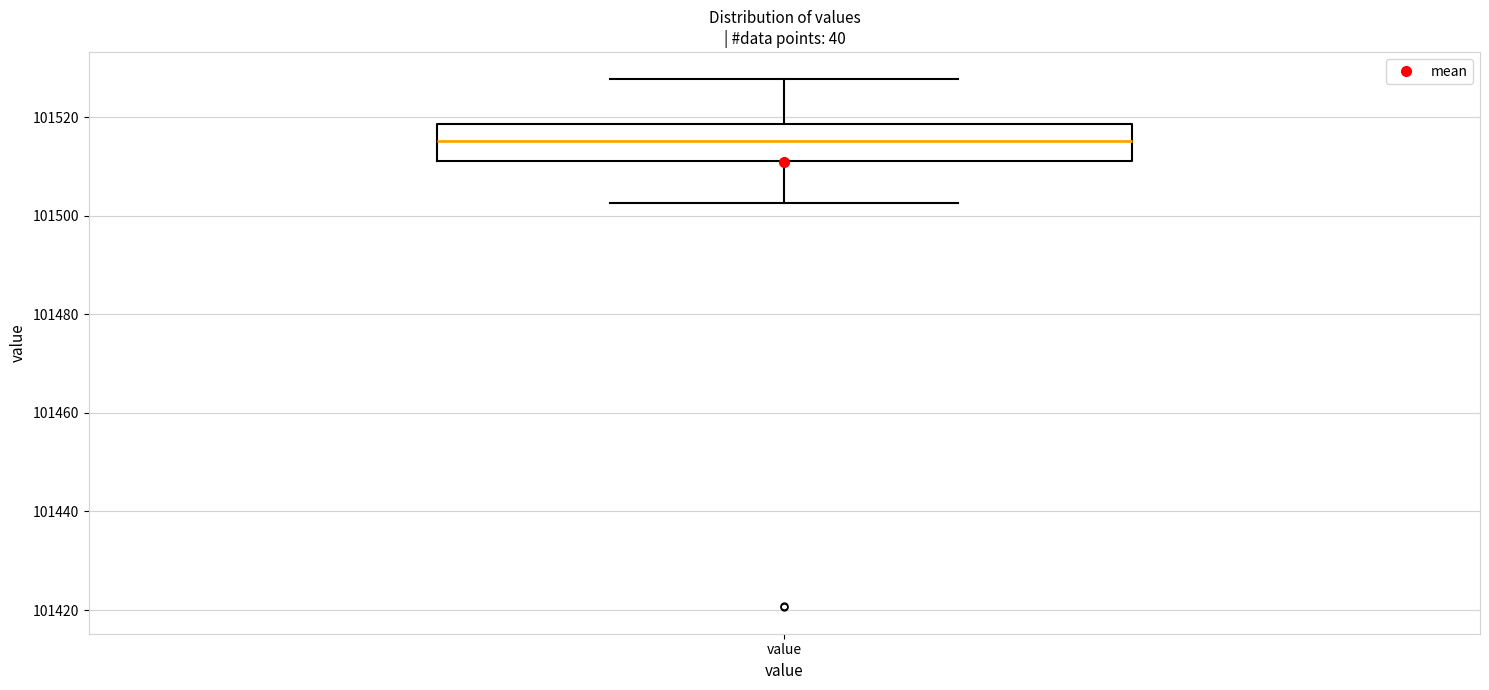

Where does the upper whisker of the box for value end on the y-axis? The values are not printed on the chart, so give them approximately, as read against the axis.

101528